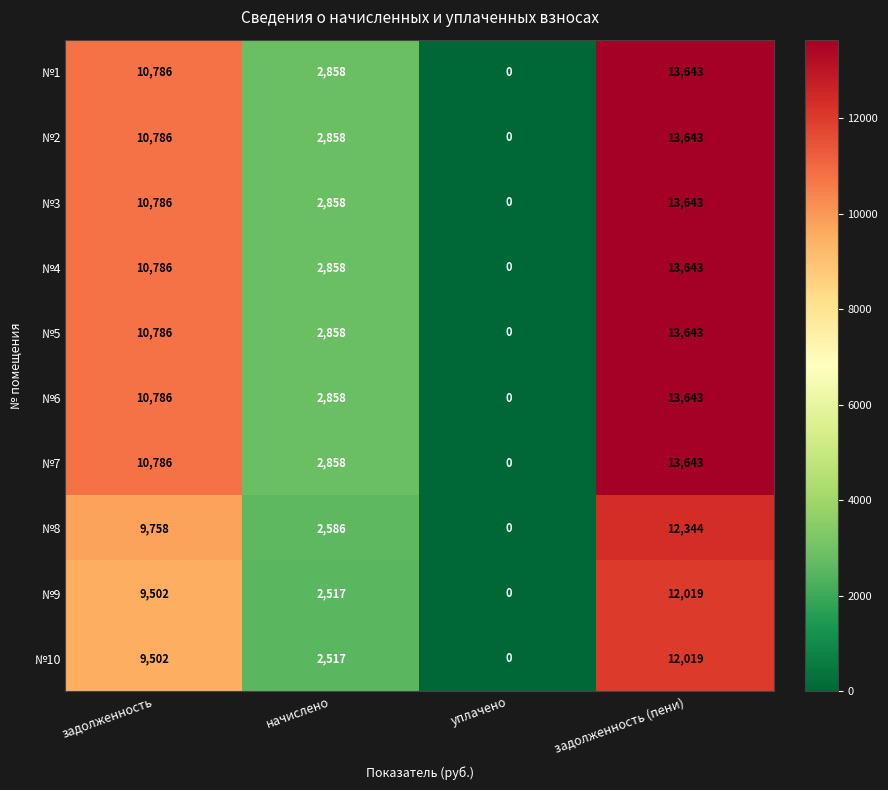

At which category is the sum across all series the highest?

задолженность (пени)